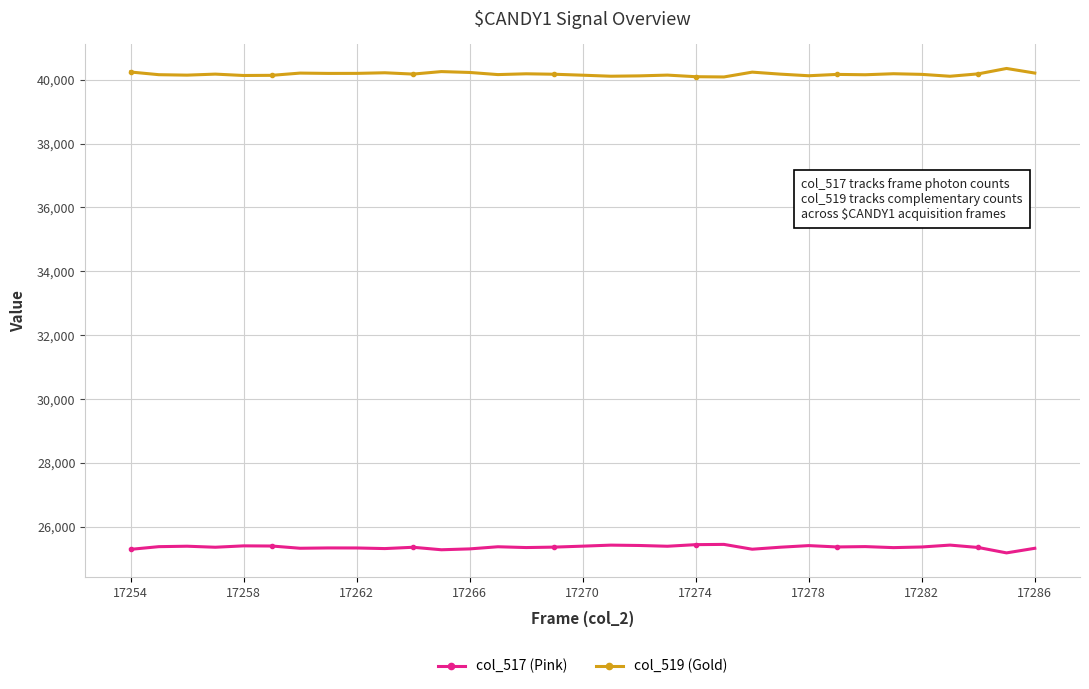

In col_517 (Pink), how many points are lower than both neighbors (excluding endpoints)?

10